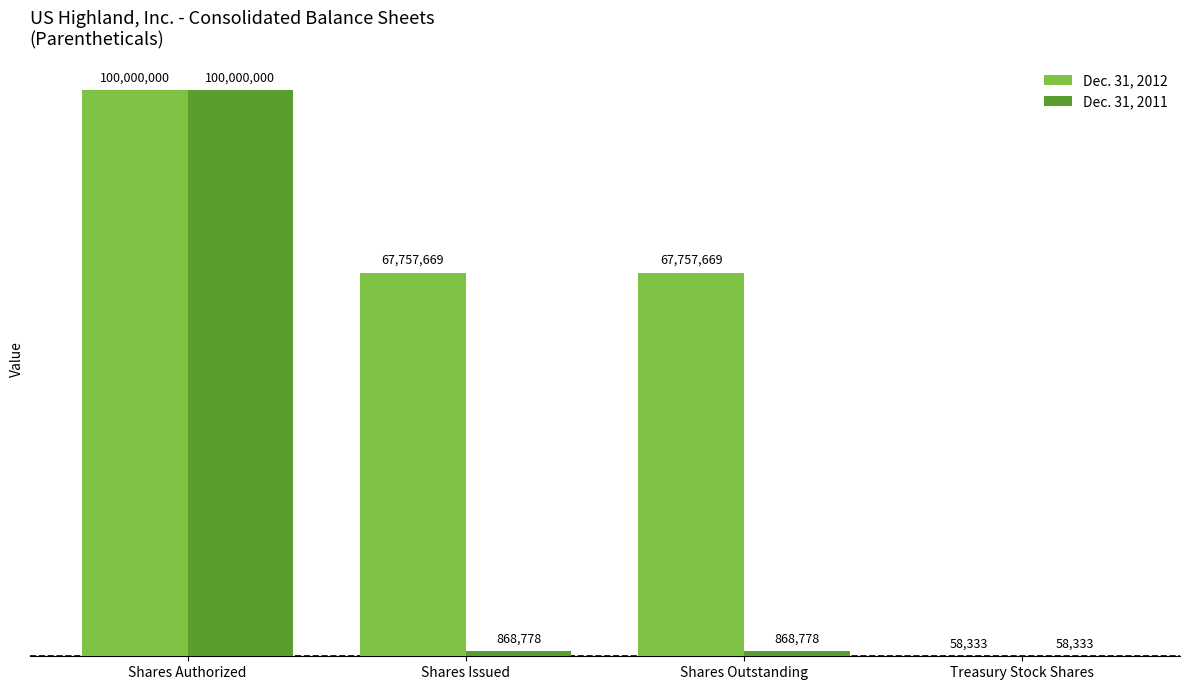

Is the value of Dec. 31, 2012 at Shares Authorized greater than the value of Dec. 31, 2011 at Treasury Stock Shares?

Yes